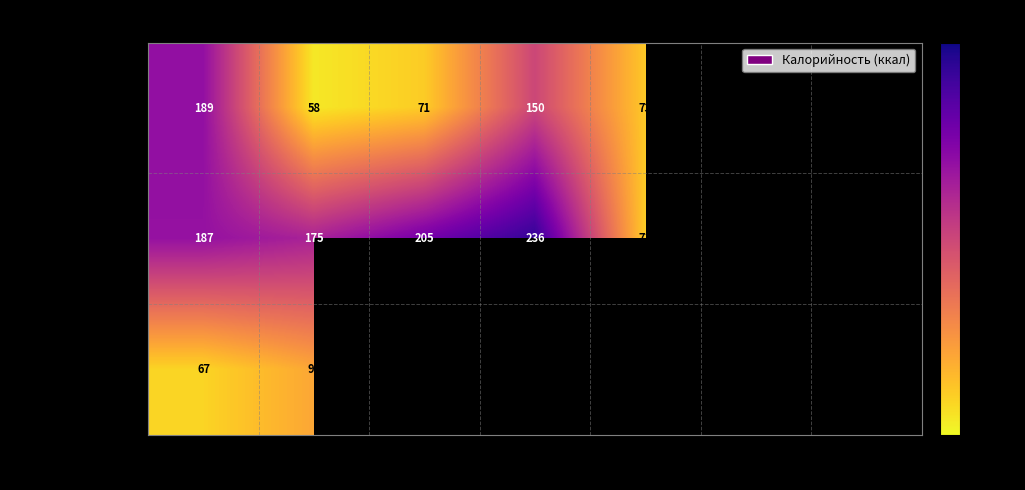

What is the difference between the highest and lowest values at Блюдо 1?

122